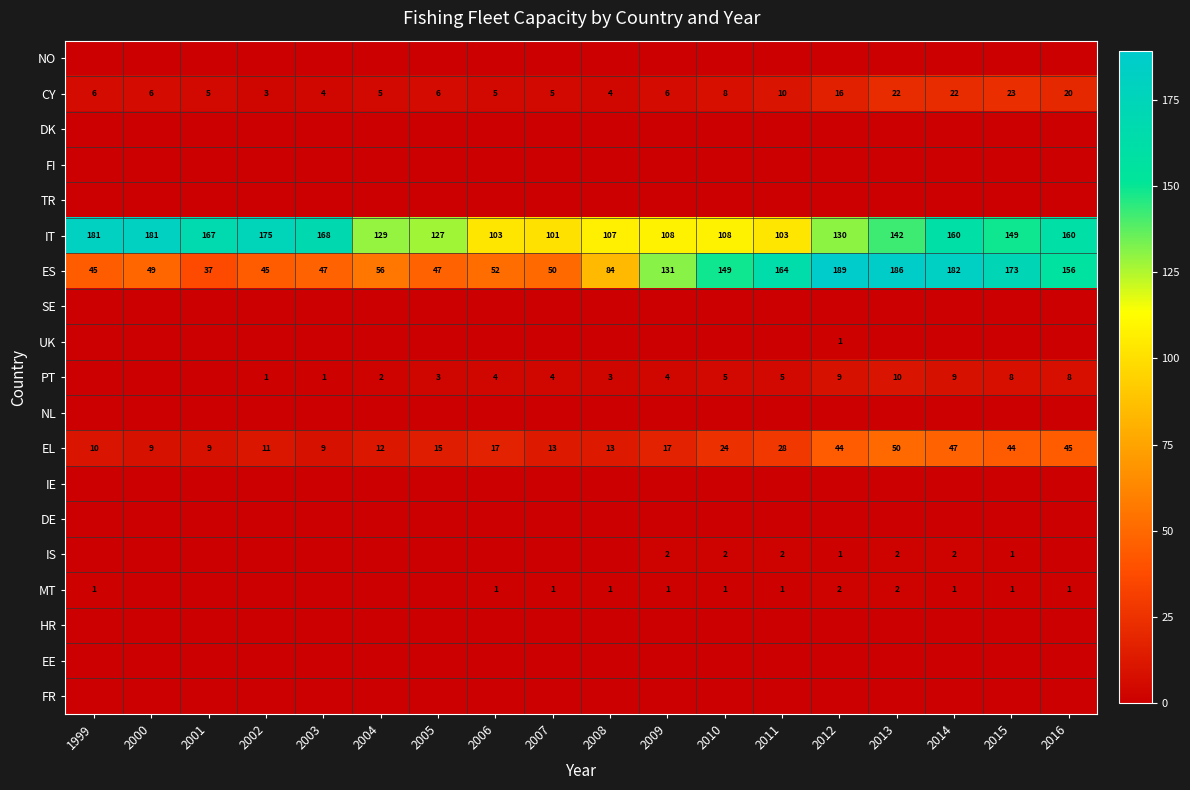

True or false: EL has a value of 14 at 2014.

False